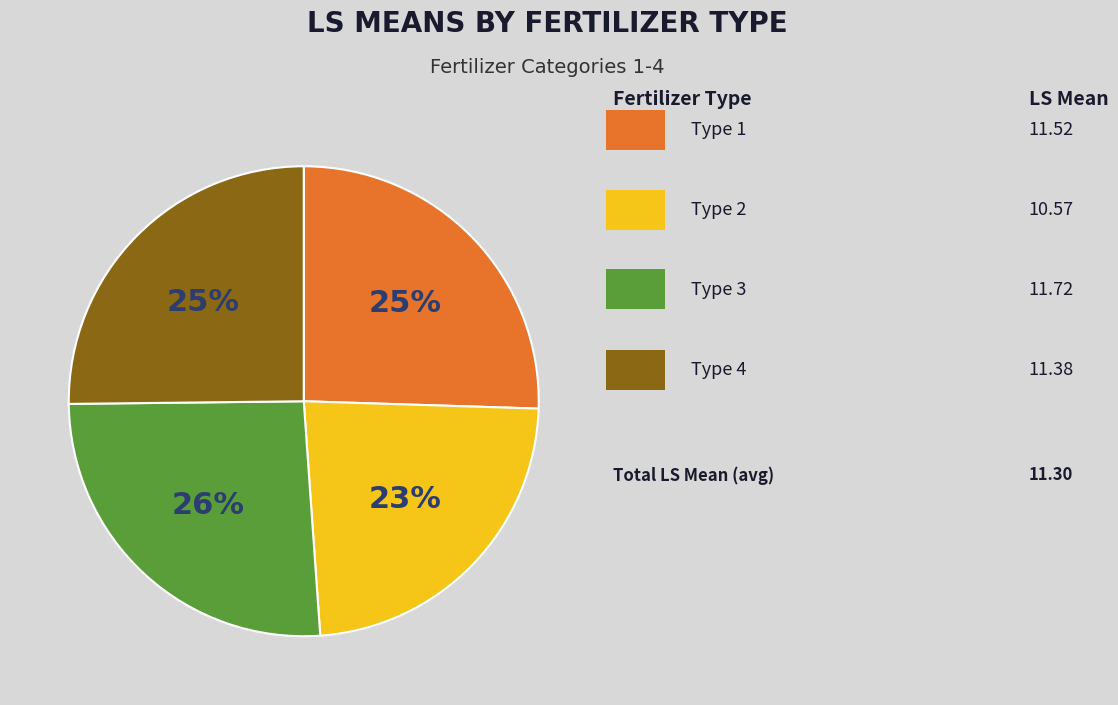

How many slices are in this pie chart?

4